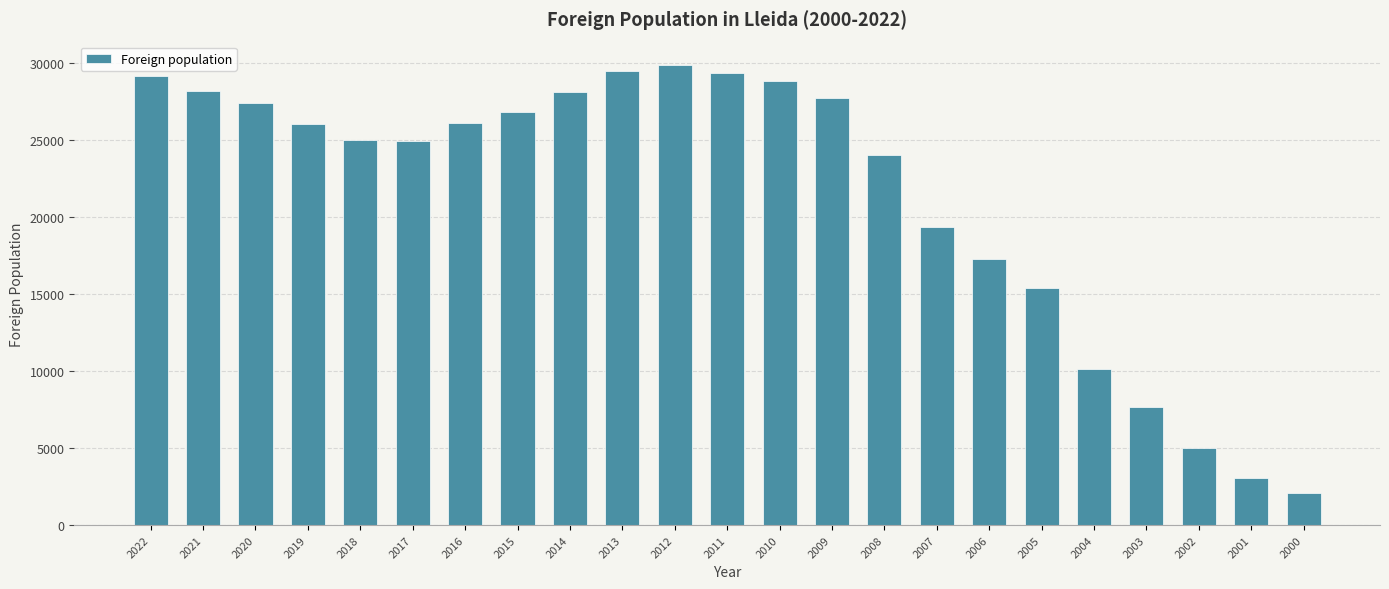

Which category has the highest value across all series?

2012